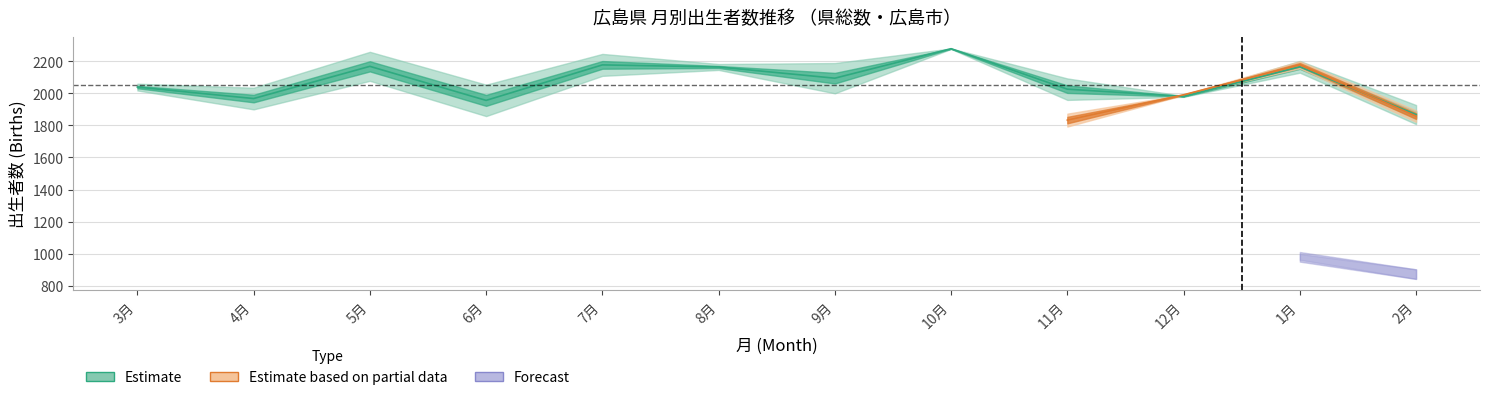

Does the chart have visible grid lines?

Yes